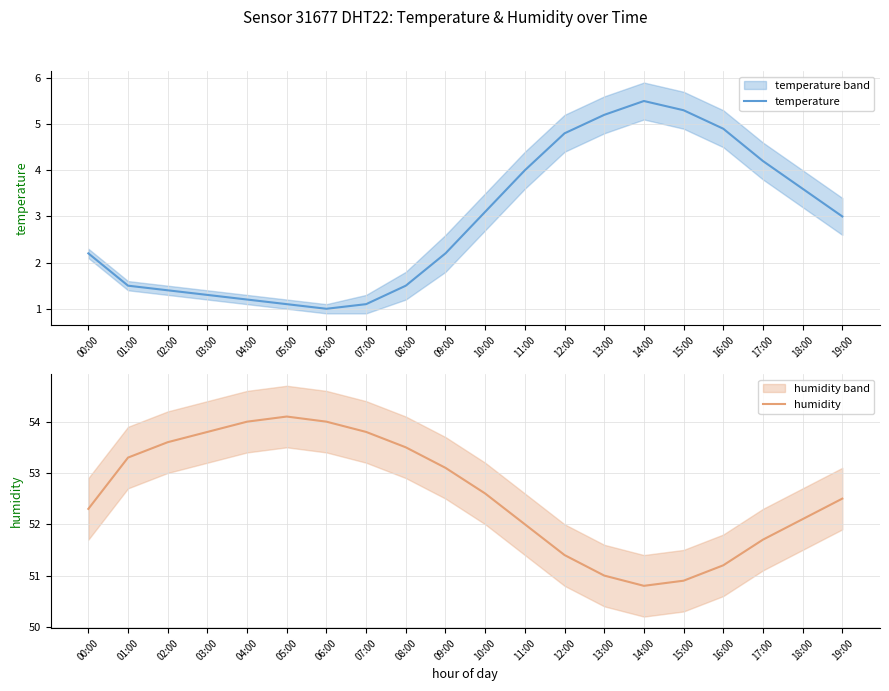

At 13:00, list the series in order from smallest to largest.

temperature, humidity